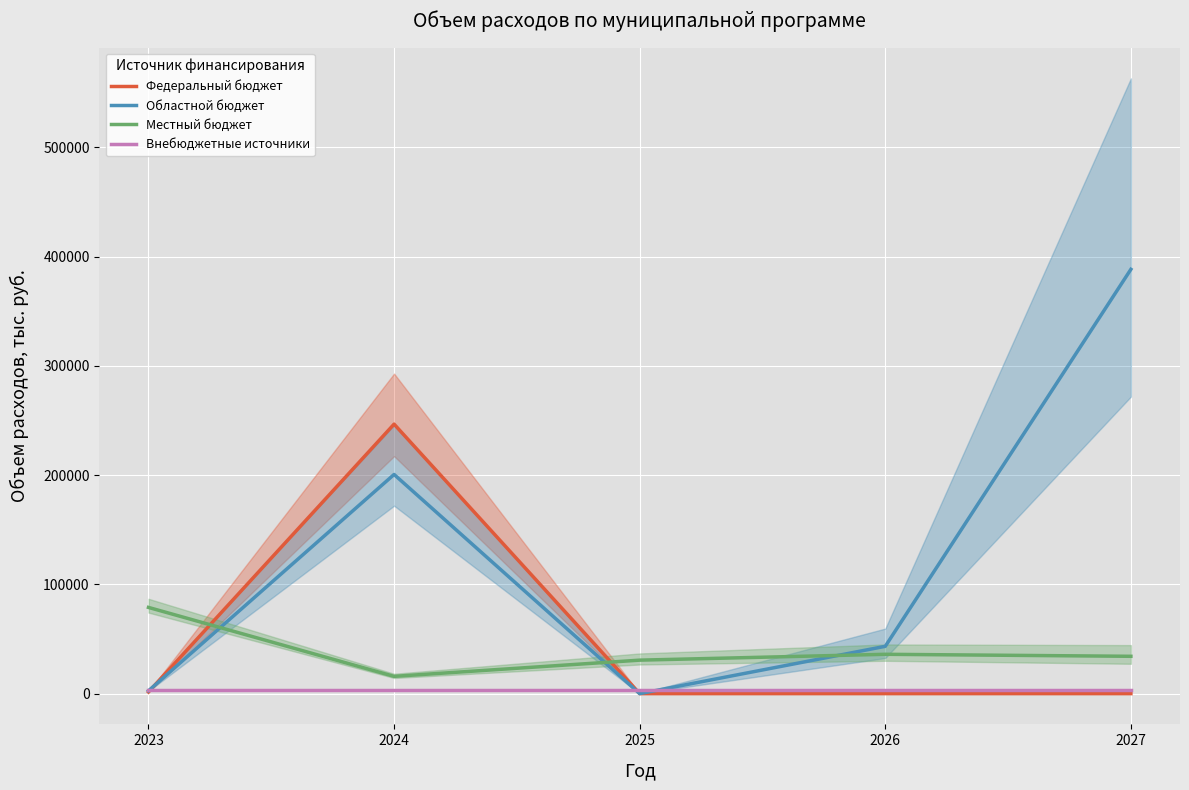

At how many categories does at least one series exceed 277478?

1